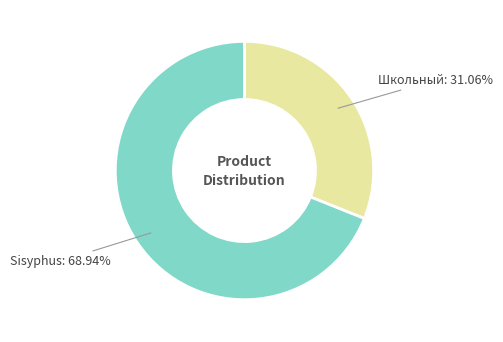

Count the number of slices in the pie.

2